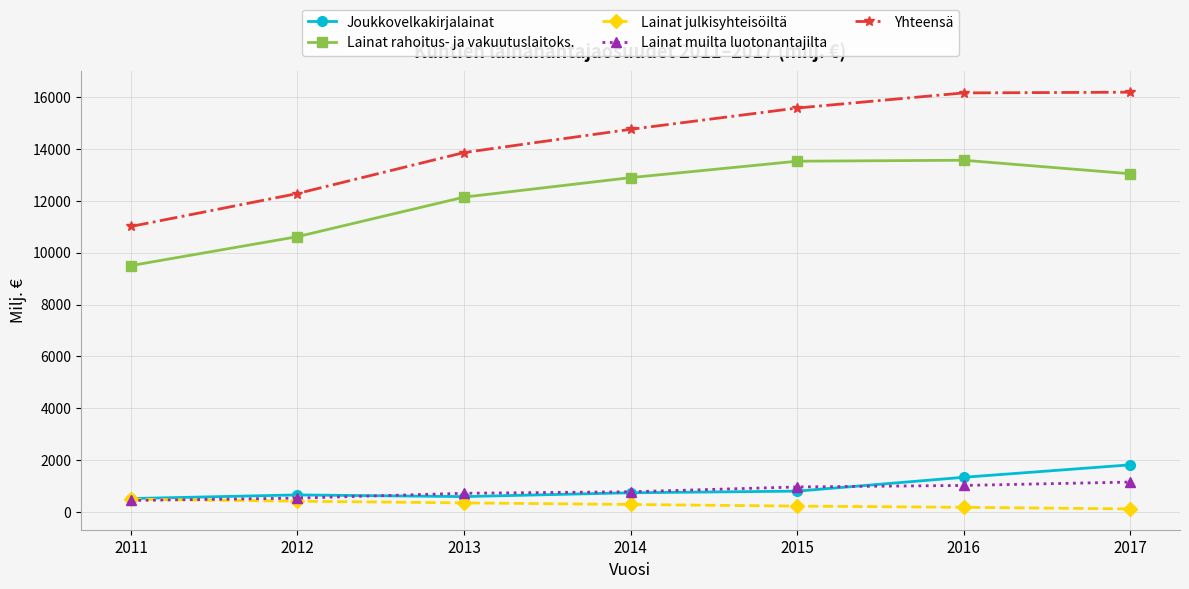

How many series are shown in this chart?

5